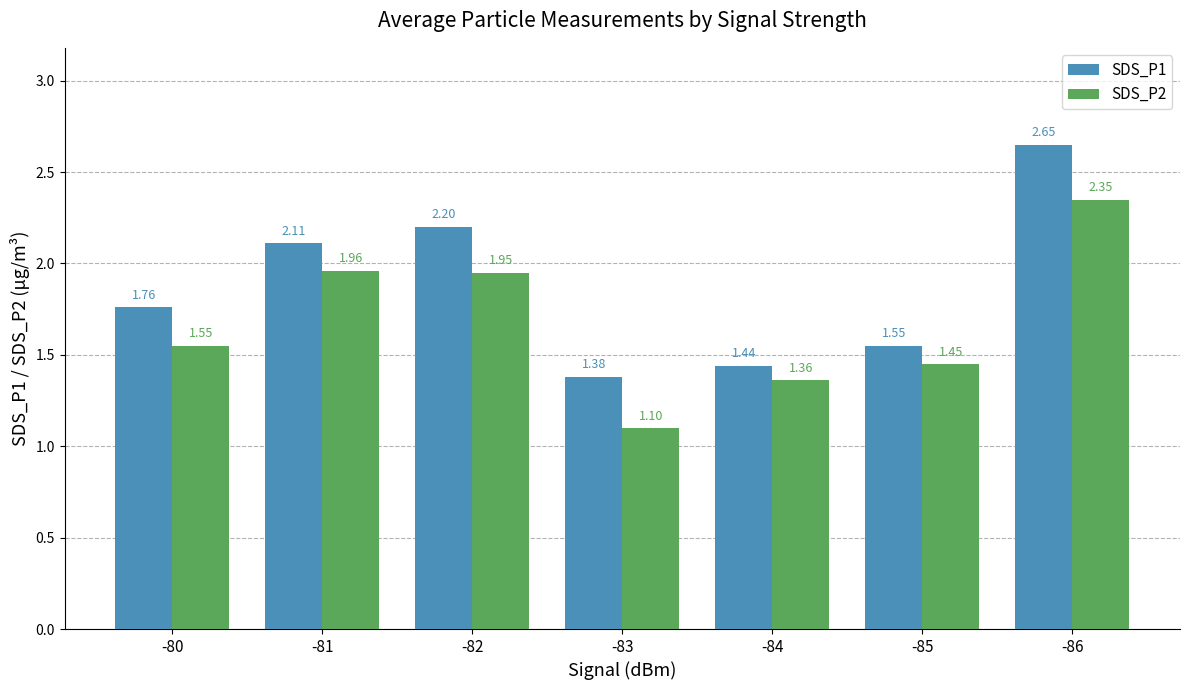

Which series has the largest range (max minus min)?

SDS_P1